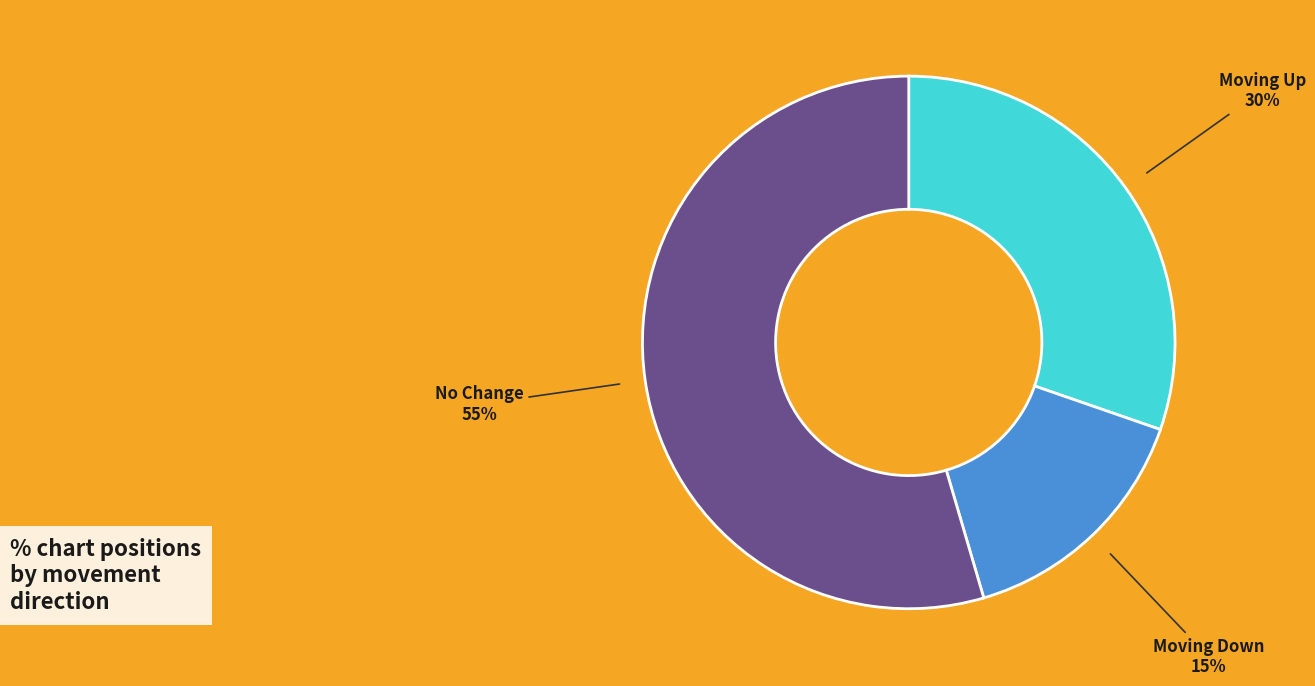

Is there any slice that represents more than half of the pie?

Yes